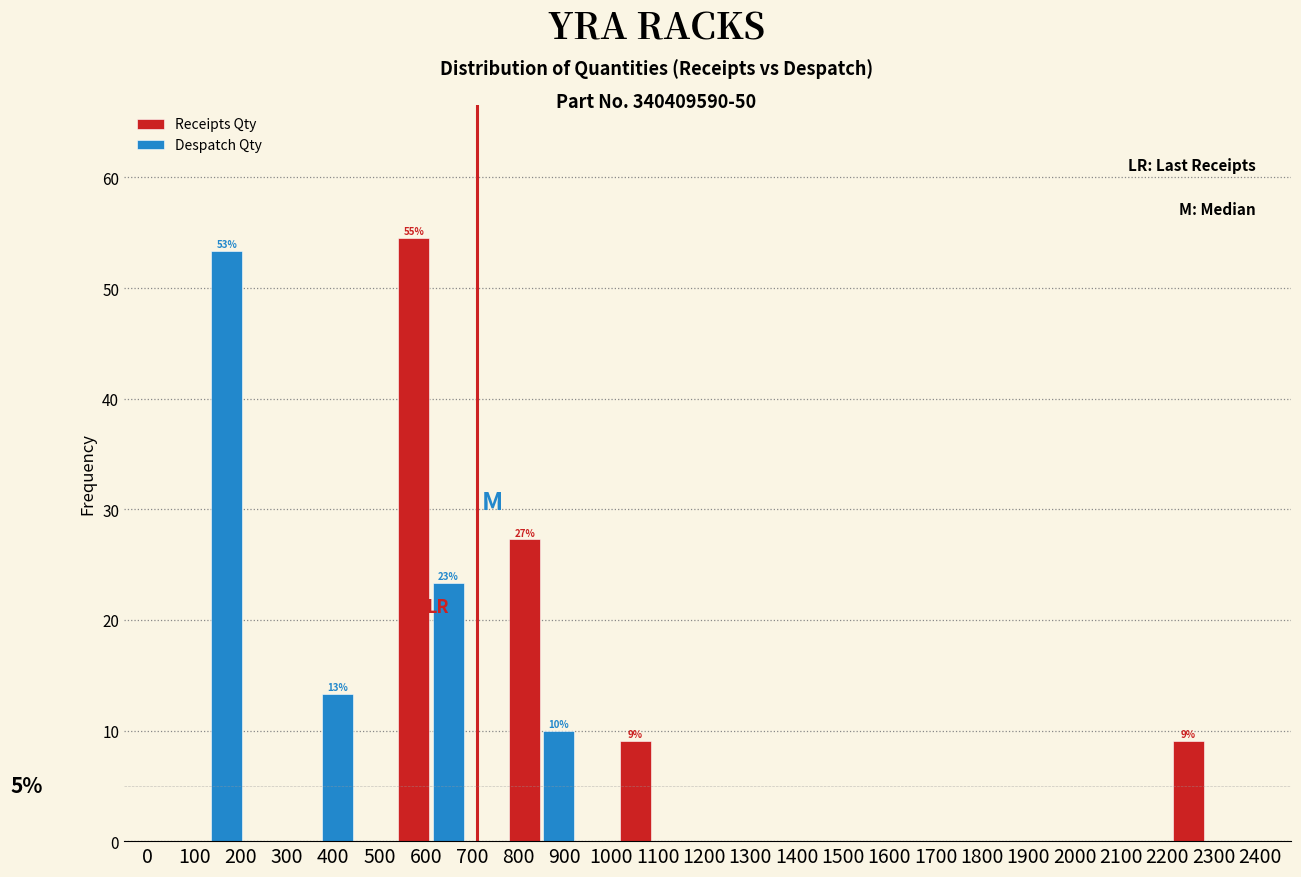

In the Despatch Qty series, which range on the x-axis has the tallest bar?

10 to 250